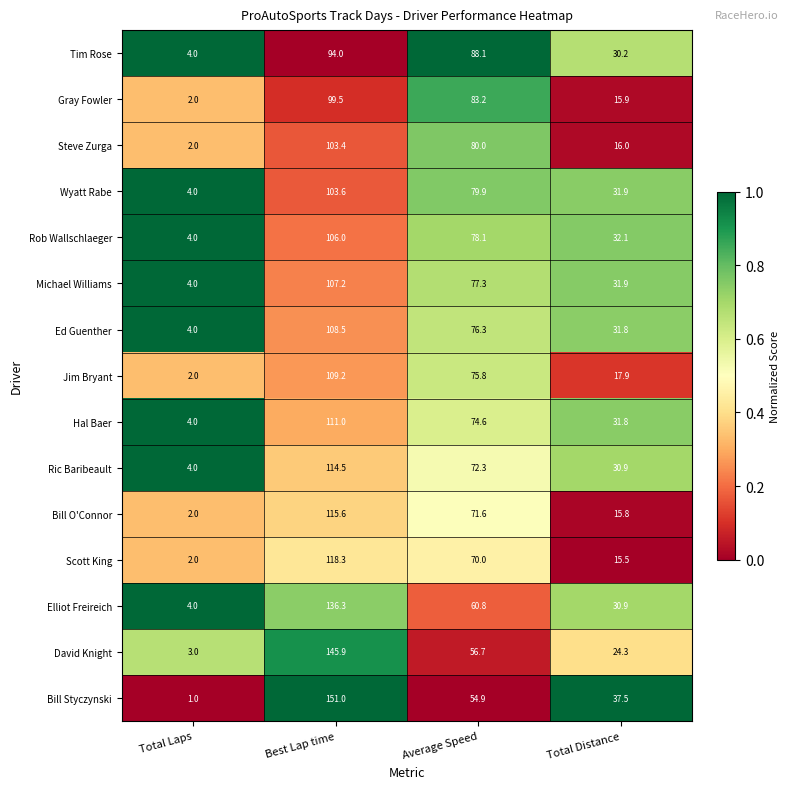

The value of David Knight at Total Distance is 24.3. True or false?

True